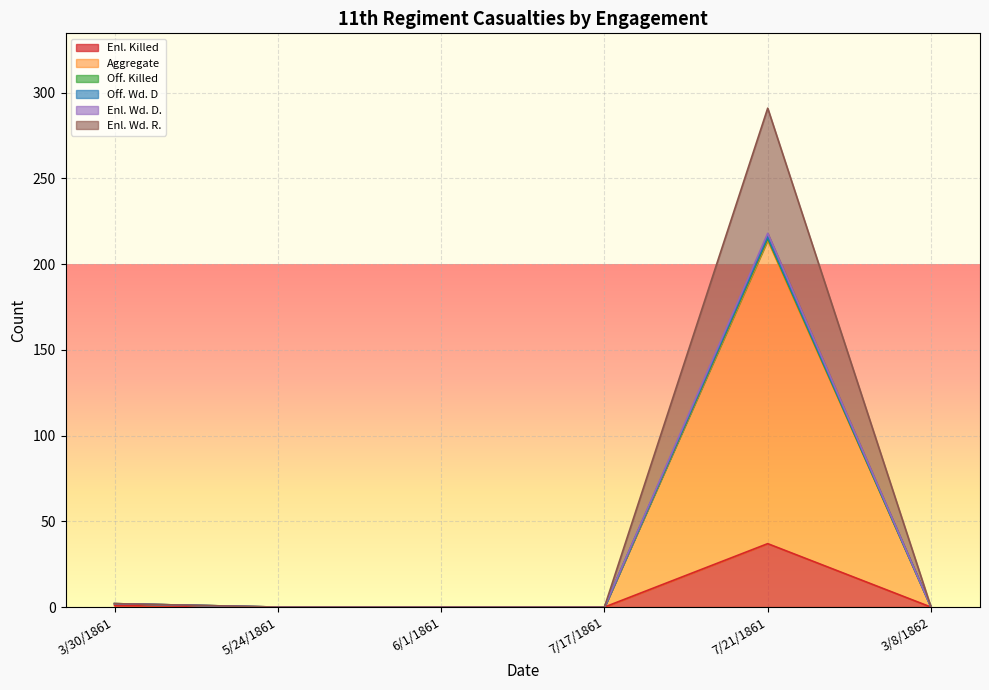

Is it true that Enl. Wd. R. equals -37 at 6/1/1861?

False